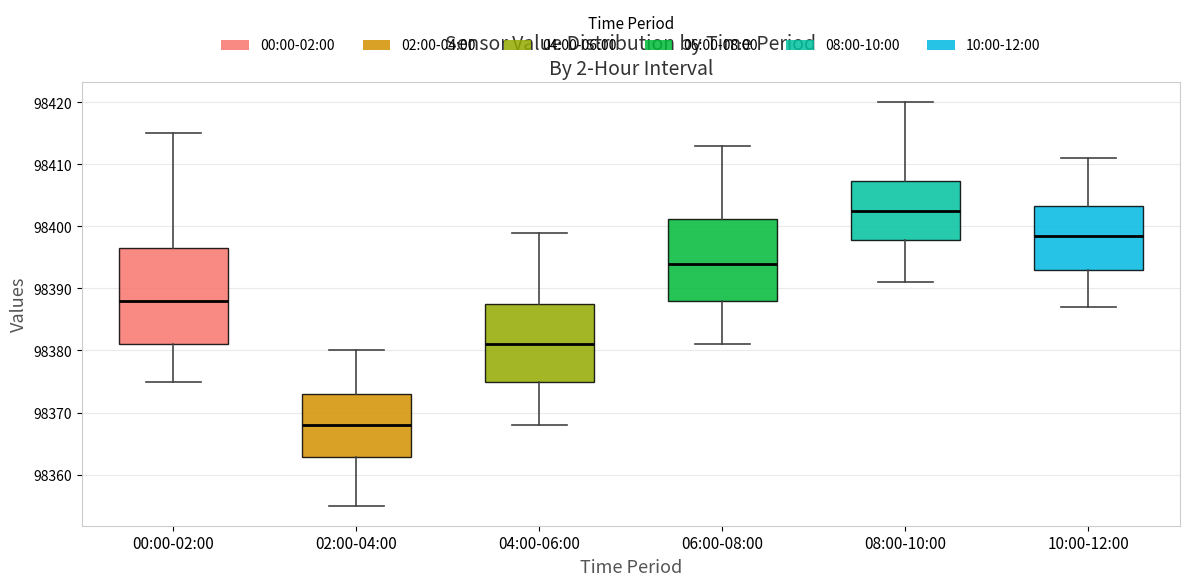

Reading left to right, read every box against the y-axis: the position of its median line, the range the box covers, and the ends of its whiskers. The values are not printed on the chart, so give them approximately, as read against the axis.

00:00-02:00: median 98388, box 98381 to 98397, whiskers 98375 to 98415
02:00-04:00: median 98368, box 98363 to 98373, whiskers 98355 to 98380
04:00-06:00: median 98381, box 98375 to 98388, whiskers 98368 to 98399
06:00-08:00: median 98394, box 98388 to 98401, whiskers 98381 to 98413
08:00-10:00: median 98403, box 98398 to 98407, whiskers 98391 to 98420
10:00-12:00: median 98399, box 98393 to 98403, whiskers 98387 to 98411